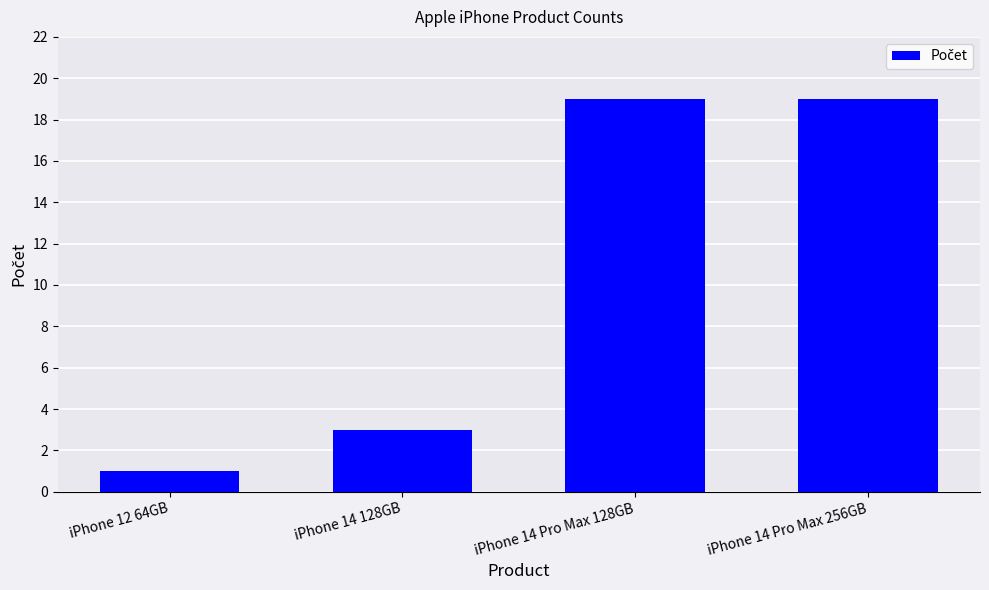

What is the greatest value displayed?

19